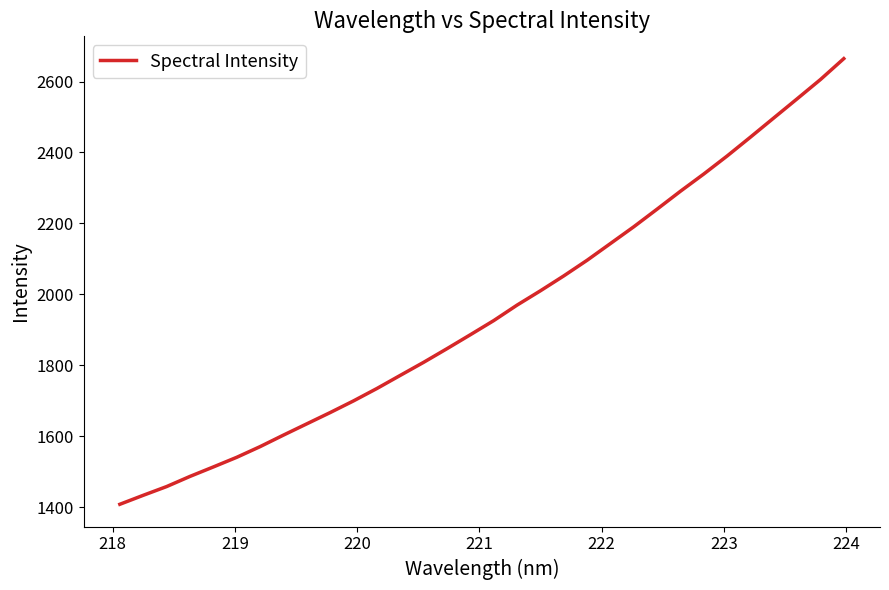

What is the smallest value displayed?

1408.3